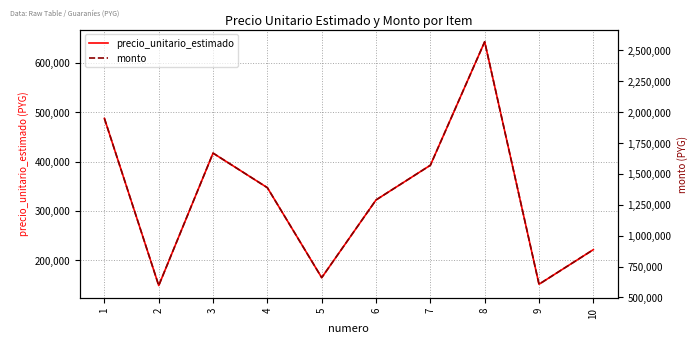

Does the chart display data point markers on the line(s)?

No